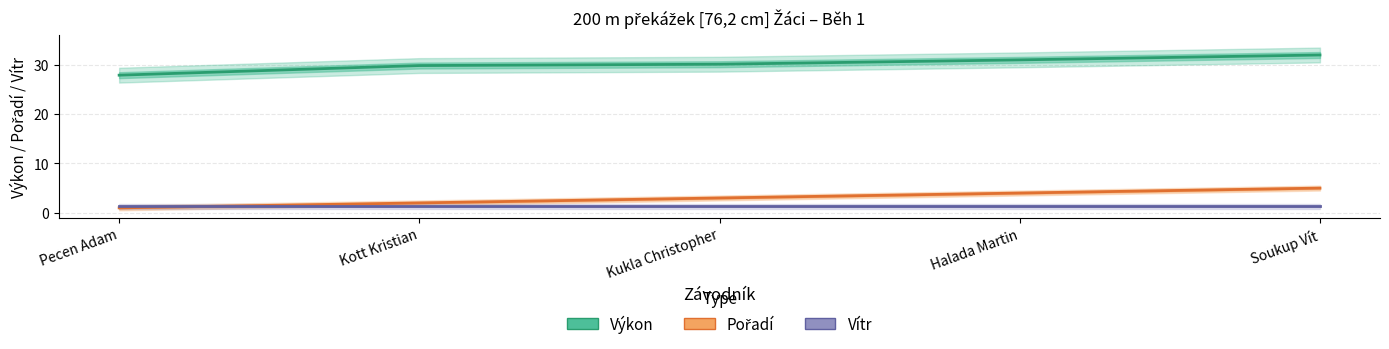

How many series are shown in this chart?

3